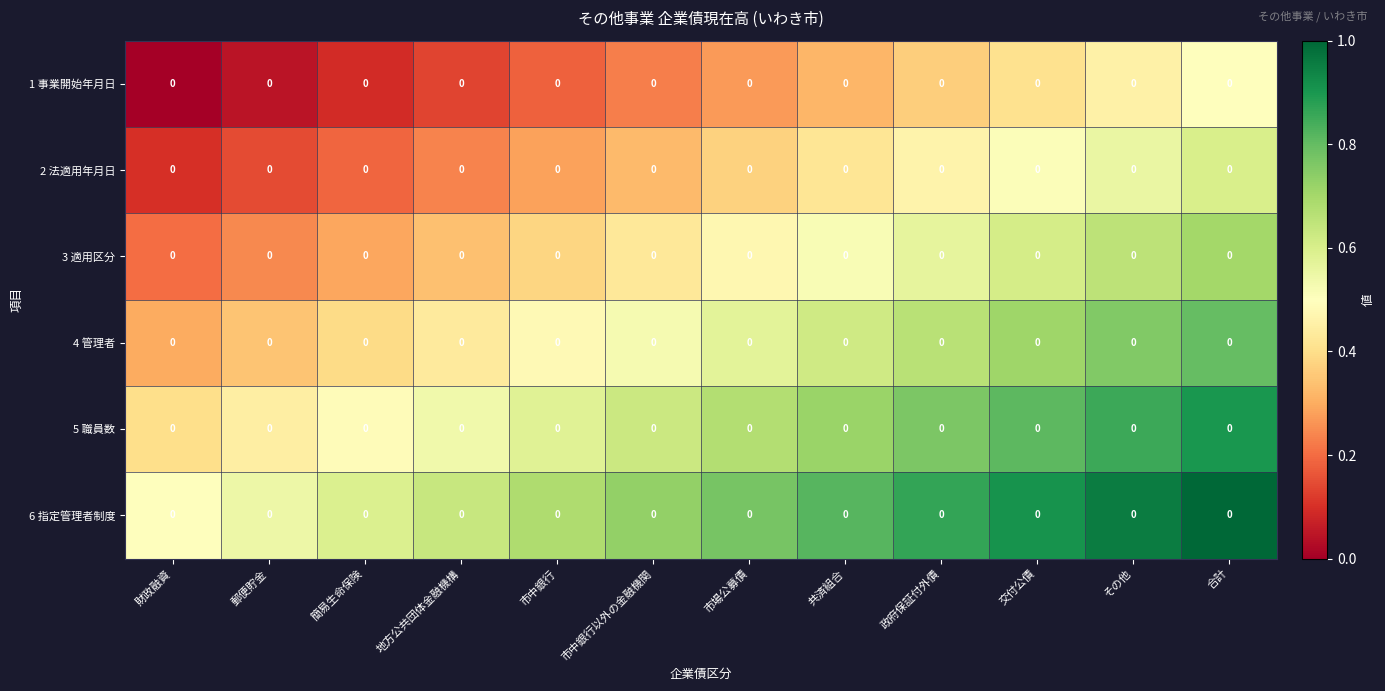

Which has a higher value, 地方公共団体金融機構 or 市中銀行以外の金融機関?

市中銀行以外の金融機関